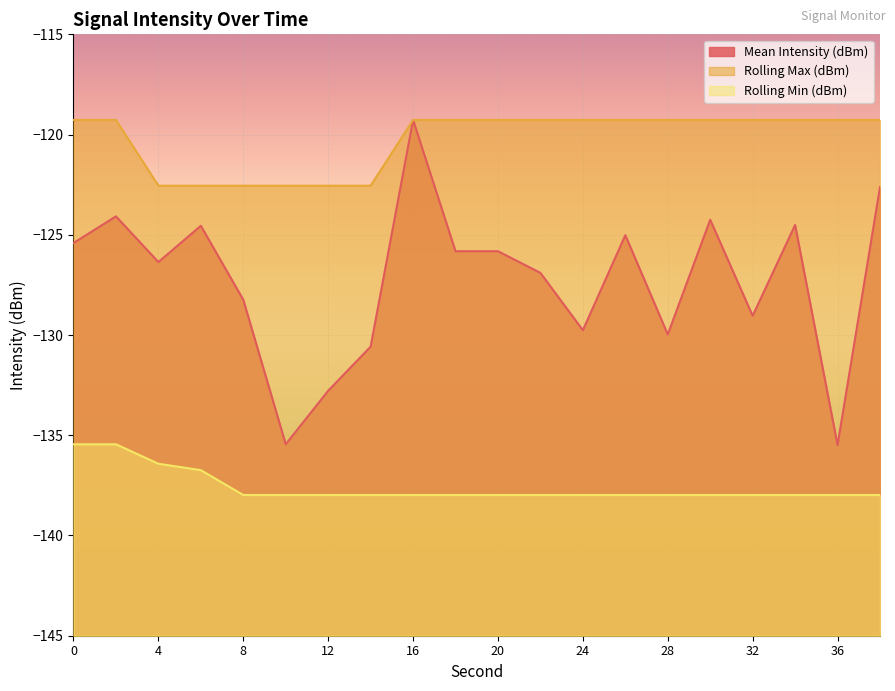

What is the maximum value for Mean Intensity (dBm)?

-119.3